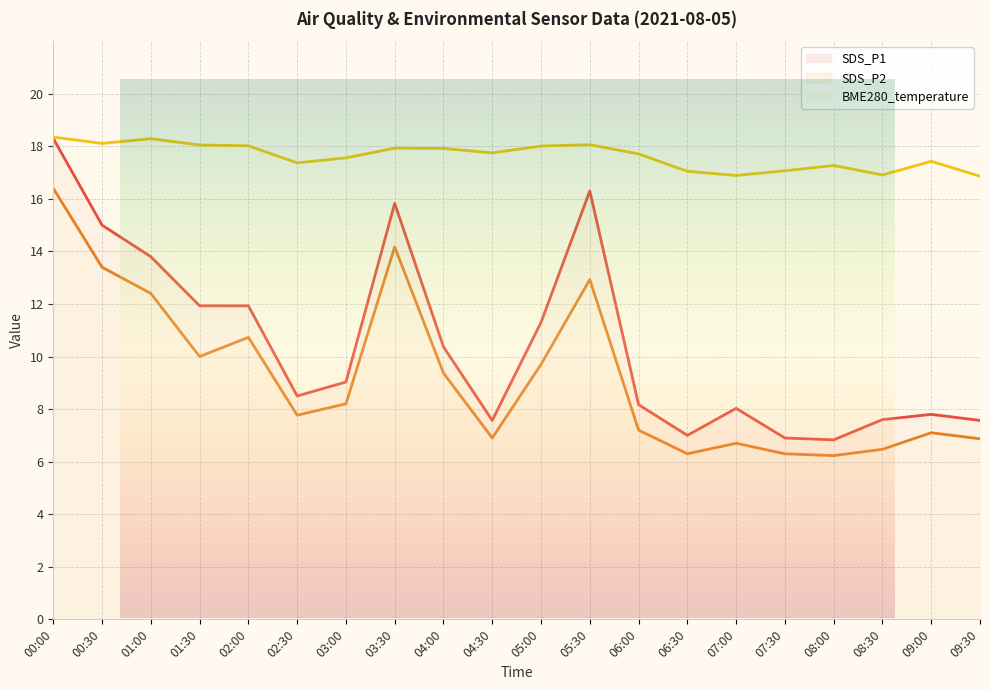

At which label is SDS_P2 closest to 11?

02:00